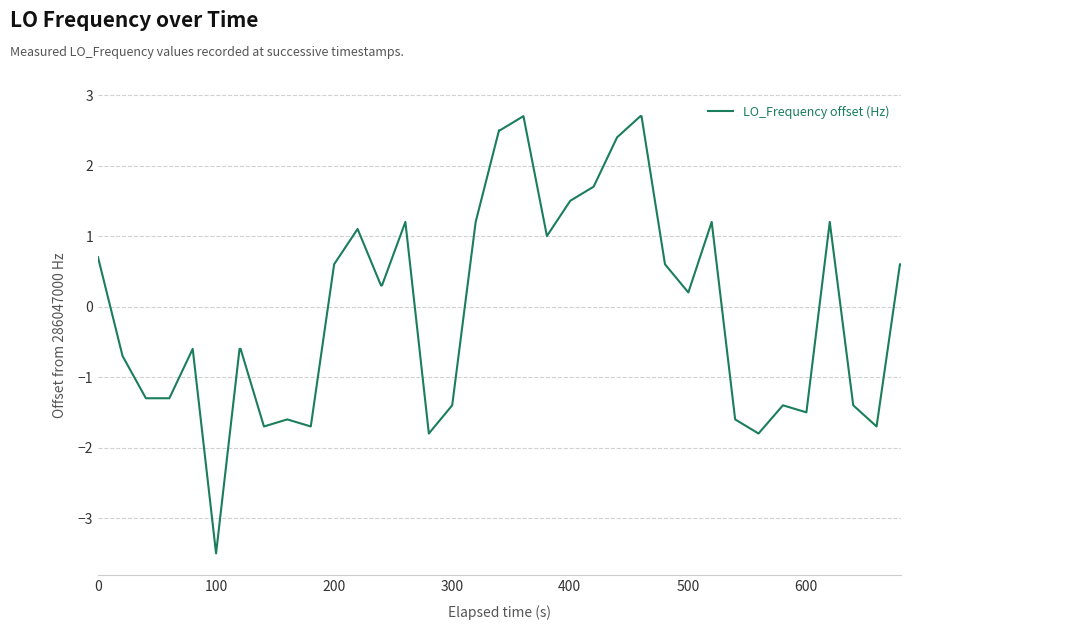

What is the smallest value displayed?

-3.5